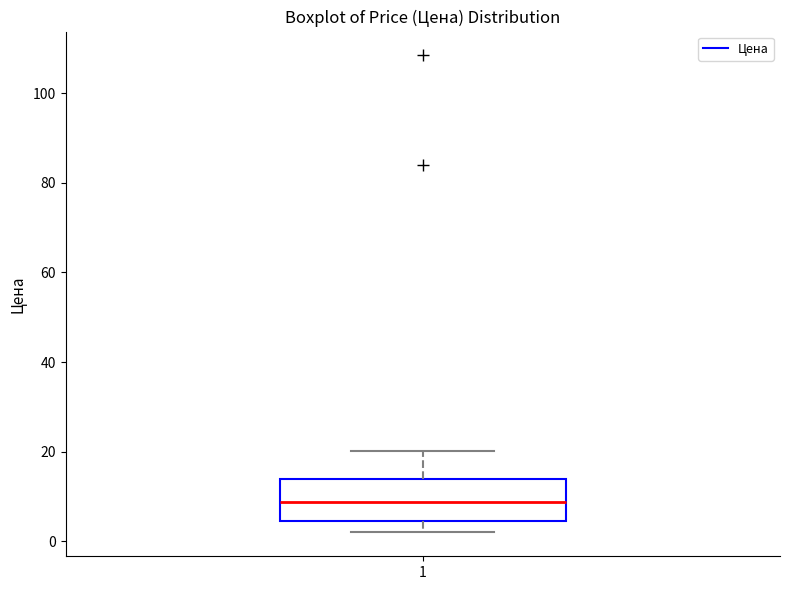

Where is the upper edge of the box at x = 1 on the y-axis? The values are not printed on the chart, so give them approximately, as read against the axis.

14